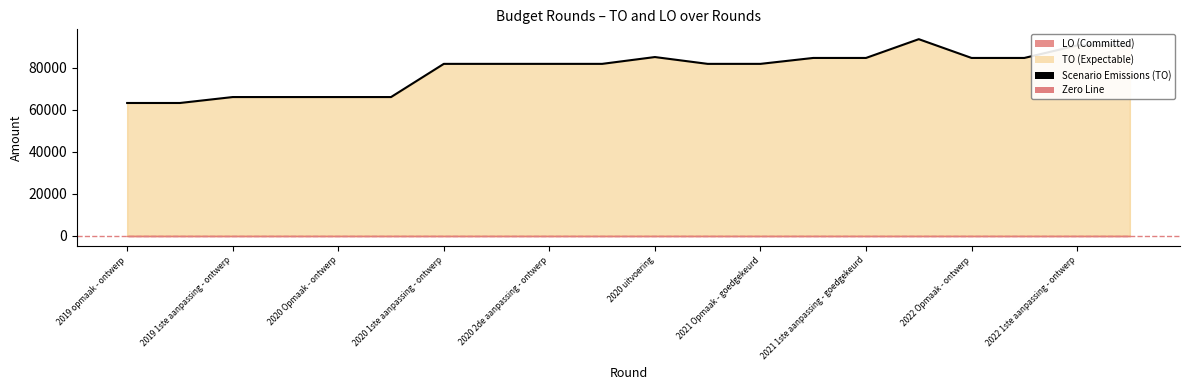

What is the difference between the second highest and second lowest values?

27338